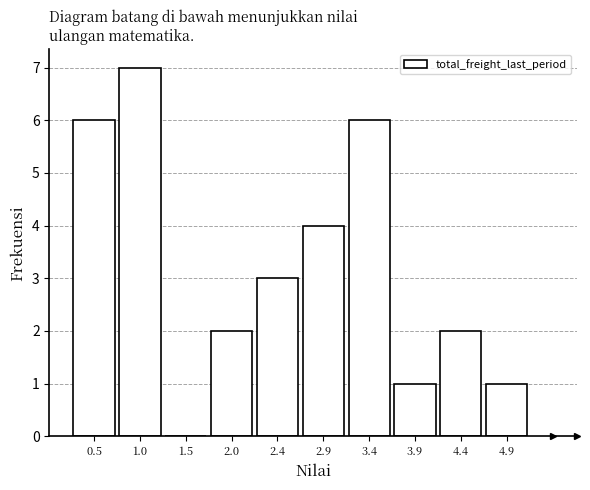

Reading left to right, transcribe this chart: for each bar, give the range it covers on the x-axis and its height. Neither the bar edges nor the heights are printed on the chart, so give them approximately, as read against the axes.

0.25 to 0.75: 6
0.75 to 1.25: 7
1.25 to 1.70: 0
1.70 to 2.20: 2
2.20 to 2.70: 3
2.70 to 3.15: 4
3.15 to 3.65: 6
3.65 to 4.15: 1
4.15 to 4.60: 2
4.60 to 5.10: 1